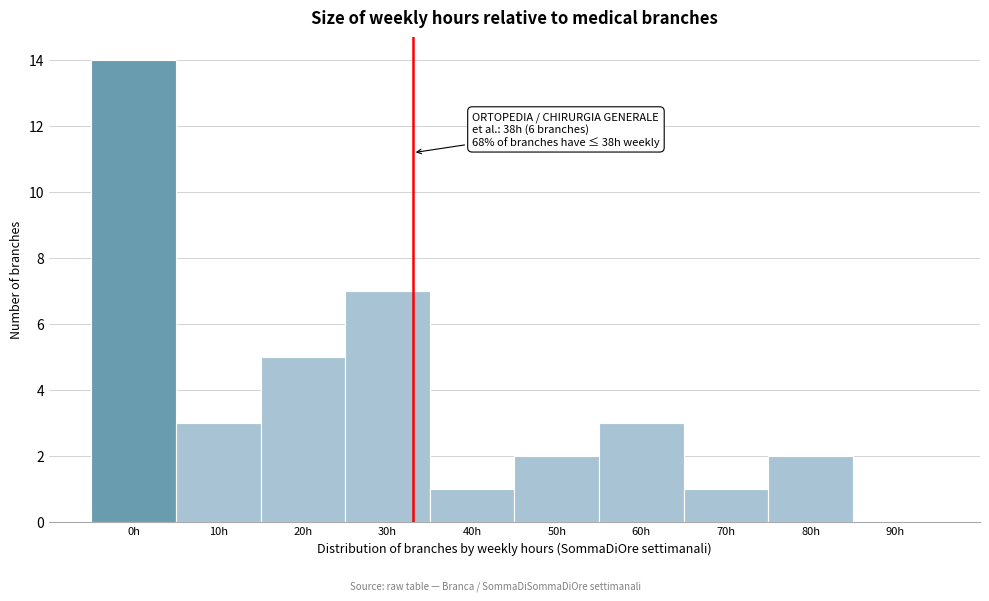

Reading left to right, list all the values displayed in this chart.

0h=14	10h=3	20h=5	30h=7	40h=1	50h=2	60h=3	70h=1	80h=2	90h=0